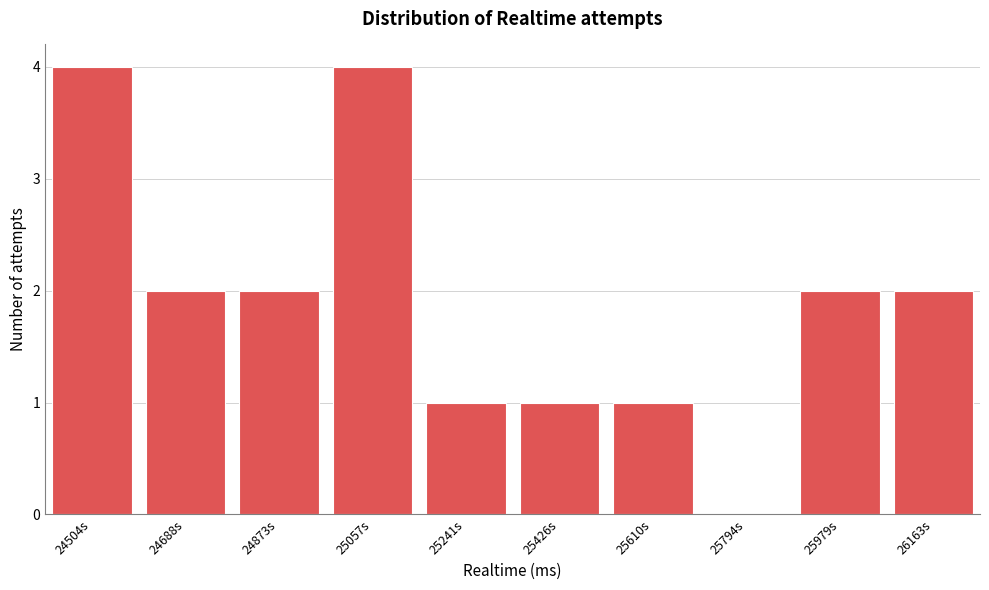

Reading right to left, what are all the values shown in this chart?

26163s=2	25979s=2	25794s=0	25610s=1	25426s=1	25241s=1	25057s=4	24873s=2	24688s=2	24504s=4